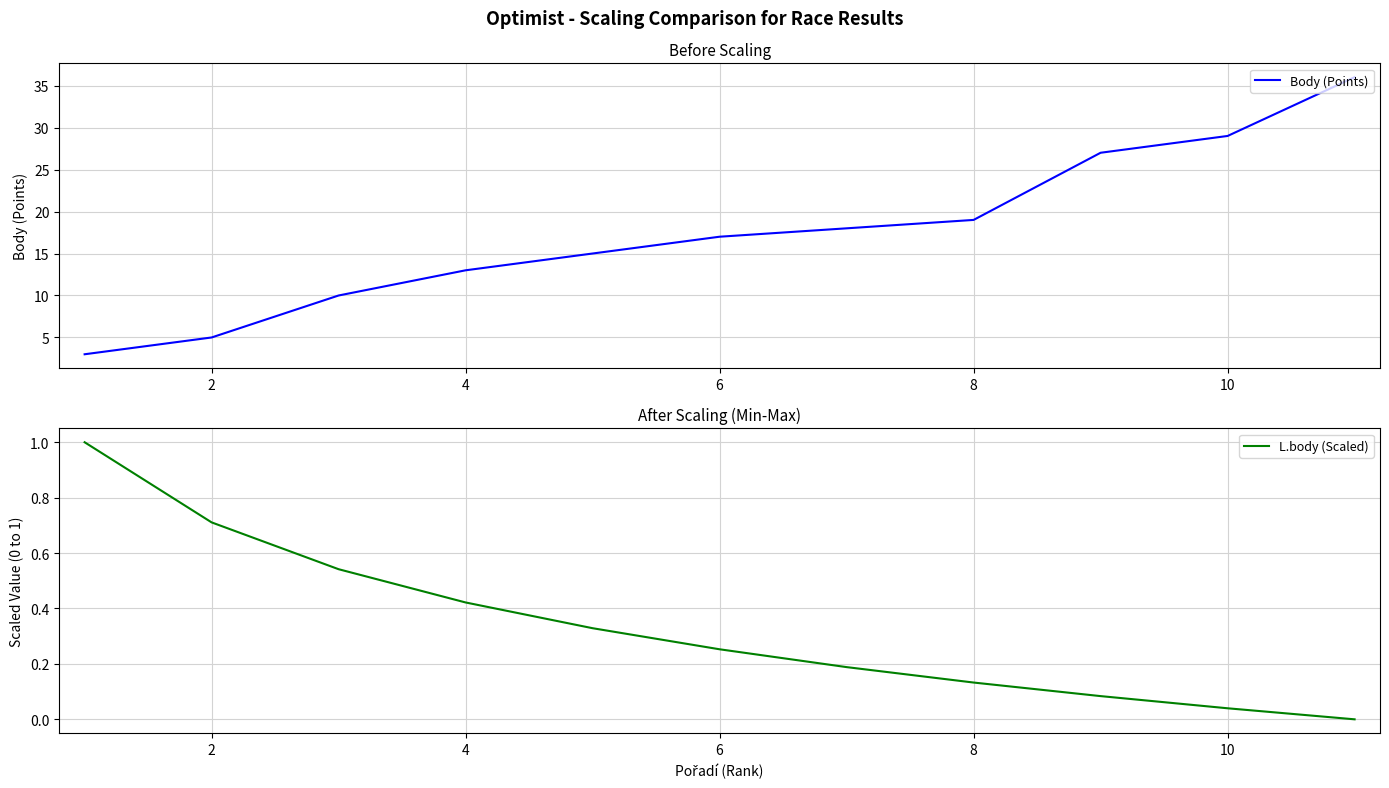

True or false: Body (Points) has a value of 5.0 at 2.

True